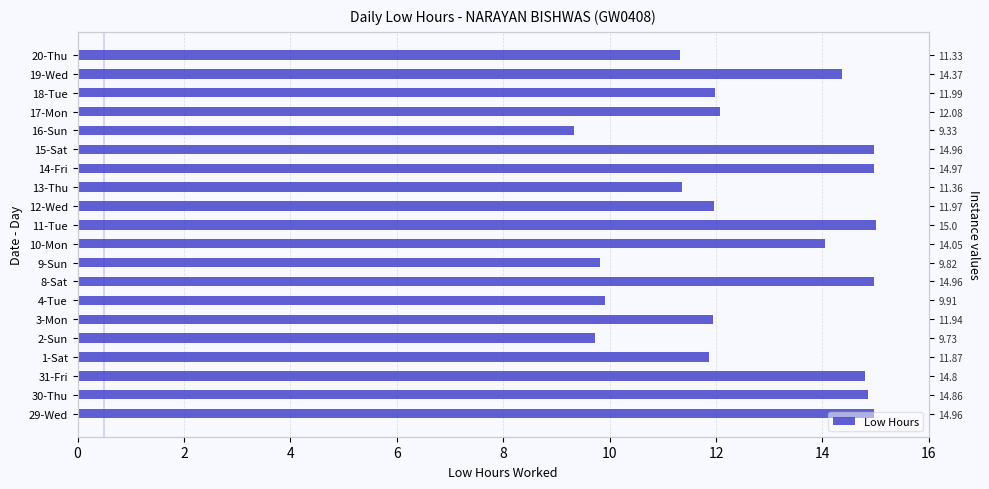

How many bars are there in total?

20